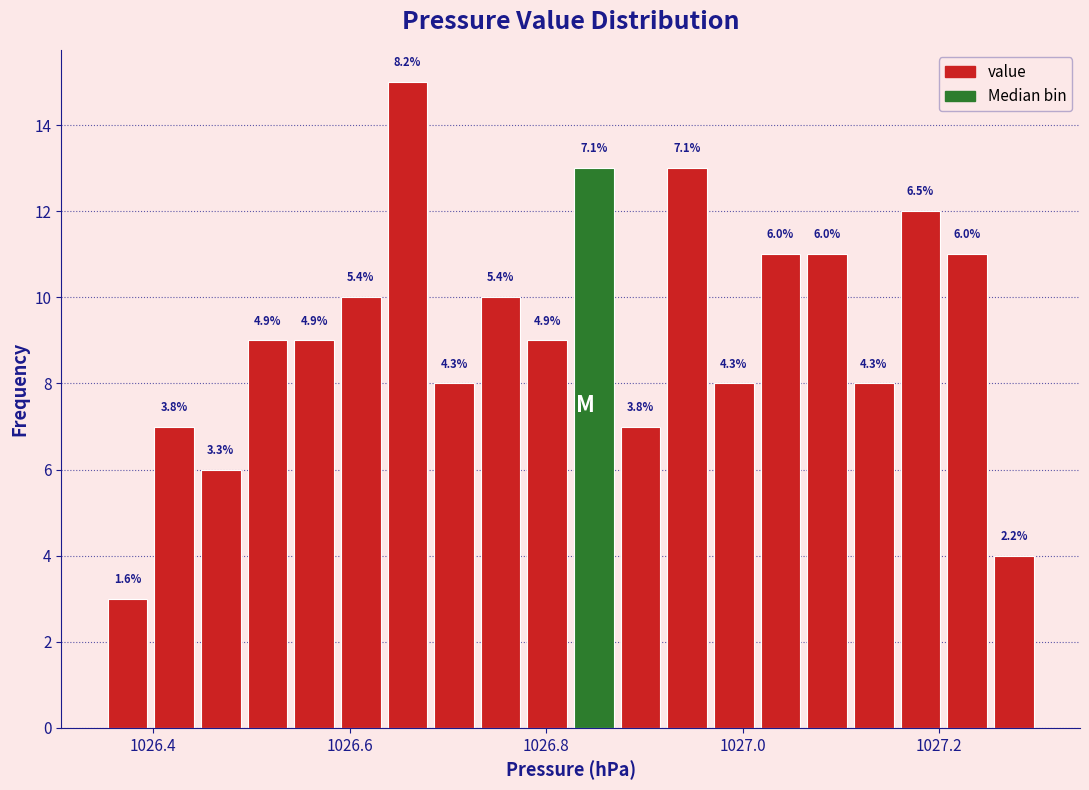

Read against the x-axis, roughly where is the centre of the tallest bar?

1026.66